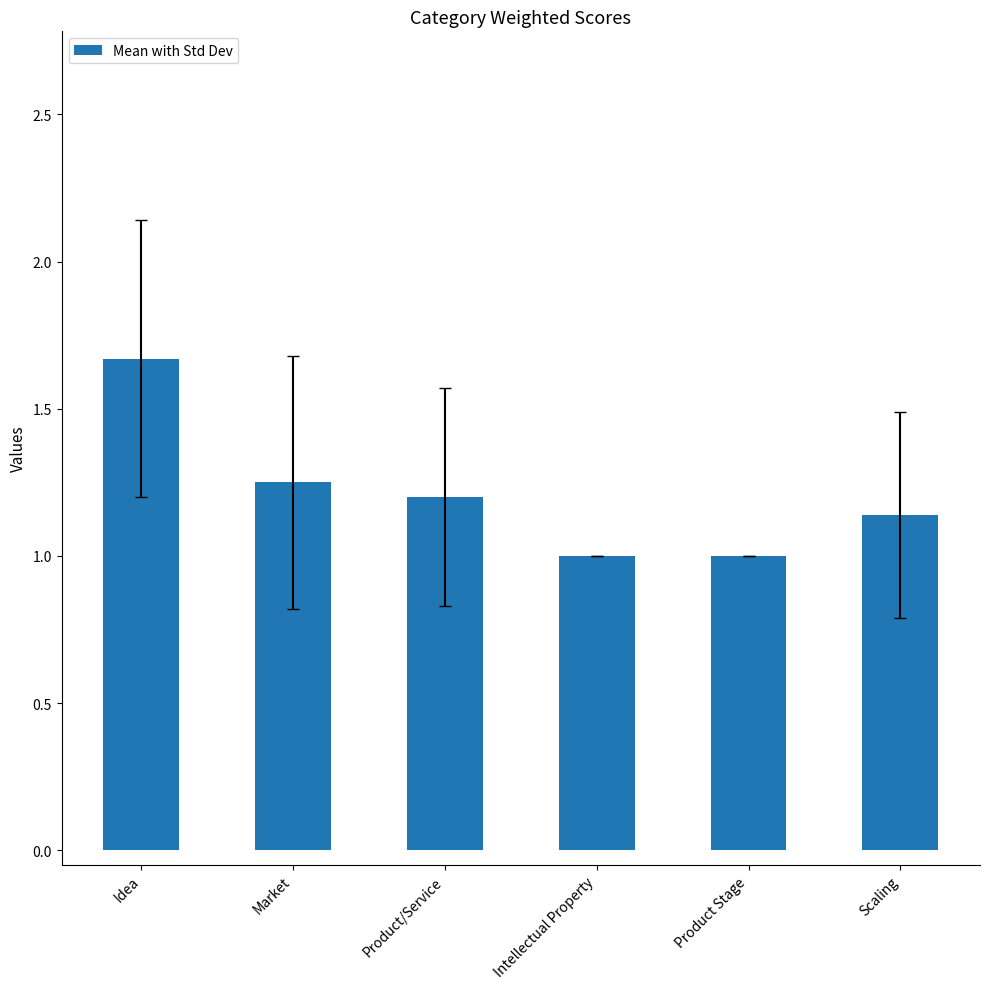

What is the label of the 2nd bar from the left?

Market